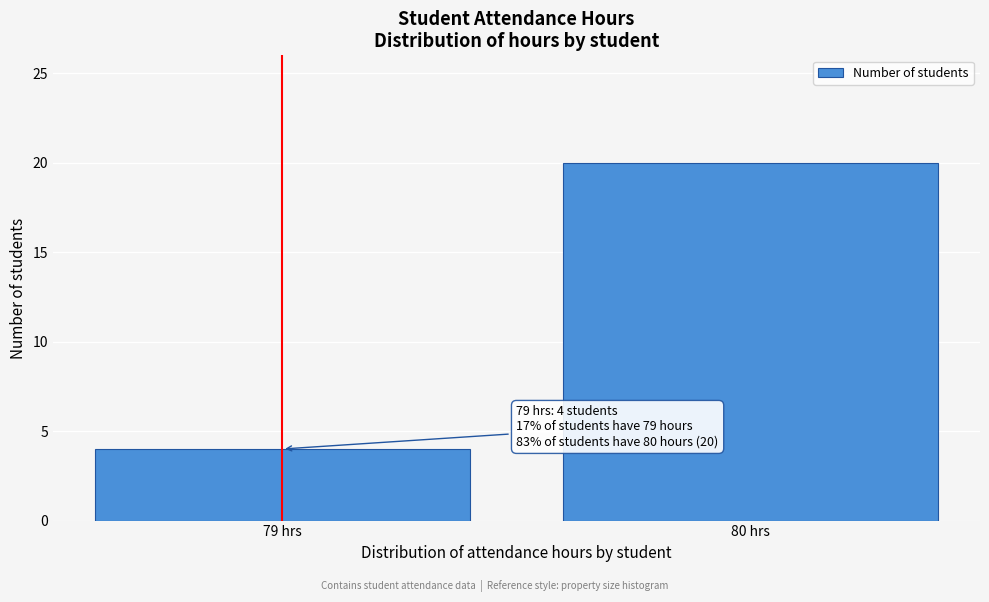

Reading right to left, transcribe all the data shown in this chart.

20	4